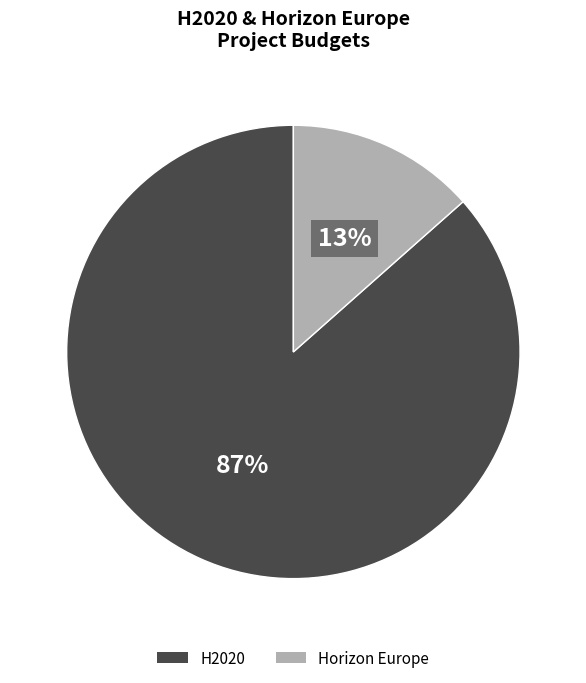

To the nearest percent, what is the average slice percentage?

50%